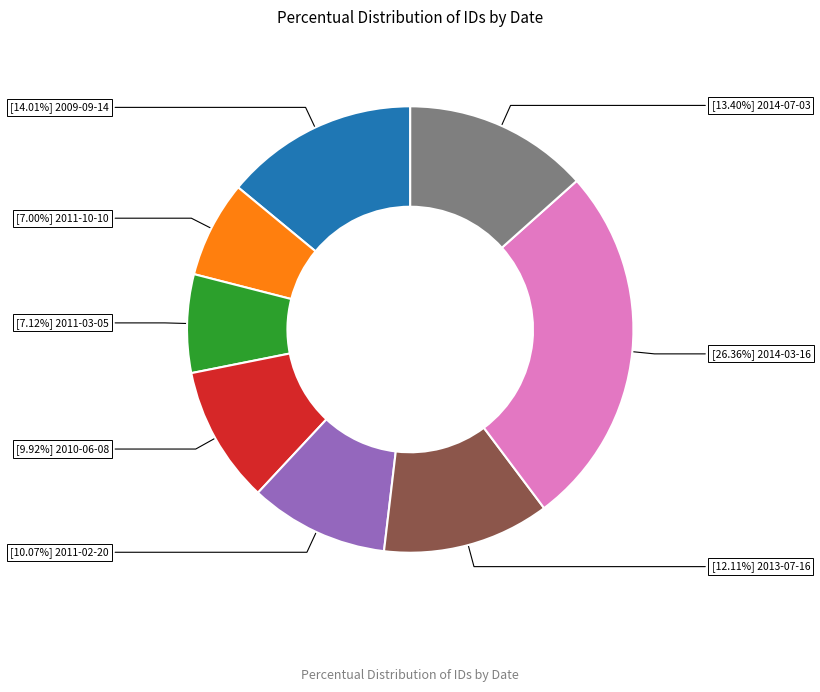

Does any single category account for the majority?

No